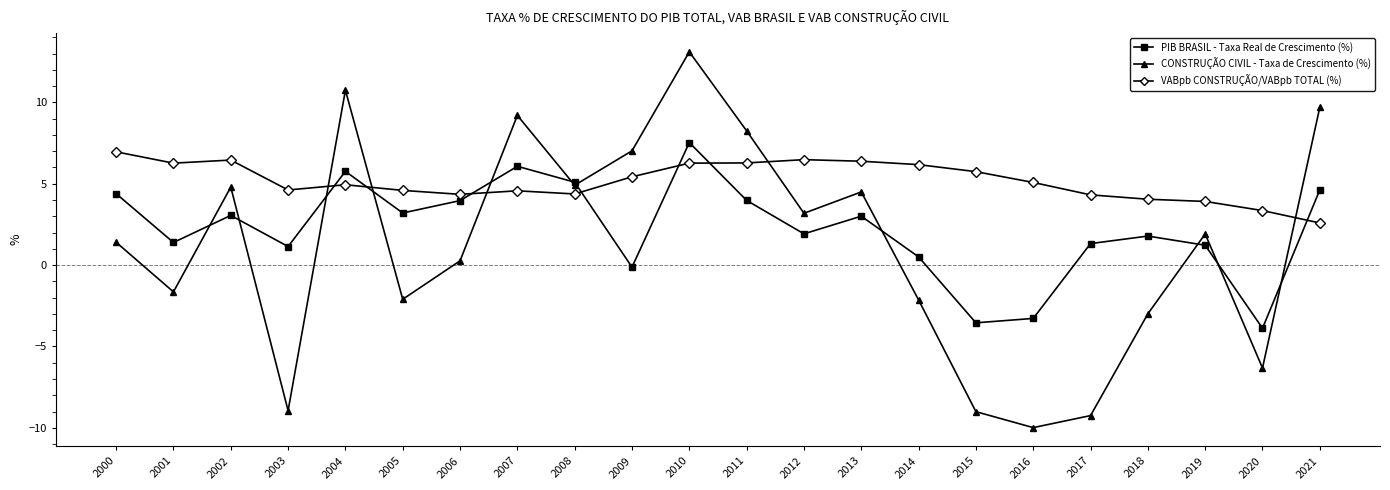

The value of VABpb CONSTRUÇÃO/VABpb TOTAL (%) at 2013 is 6.4. True or false?

True